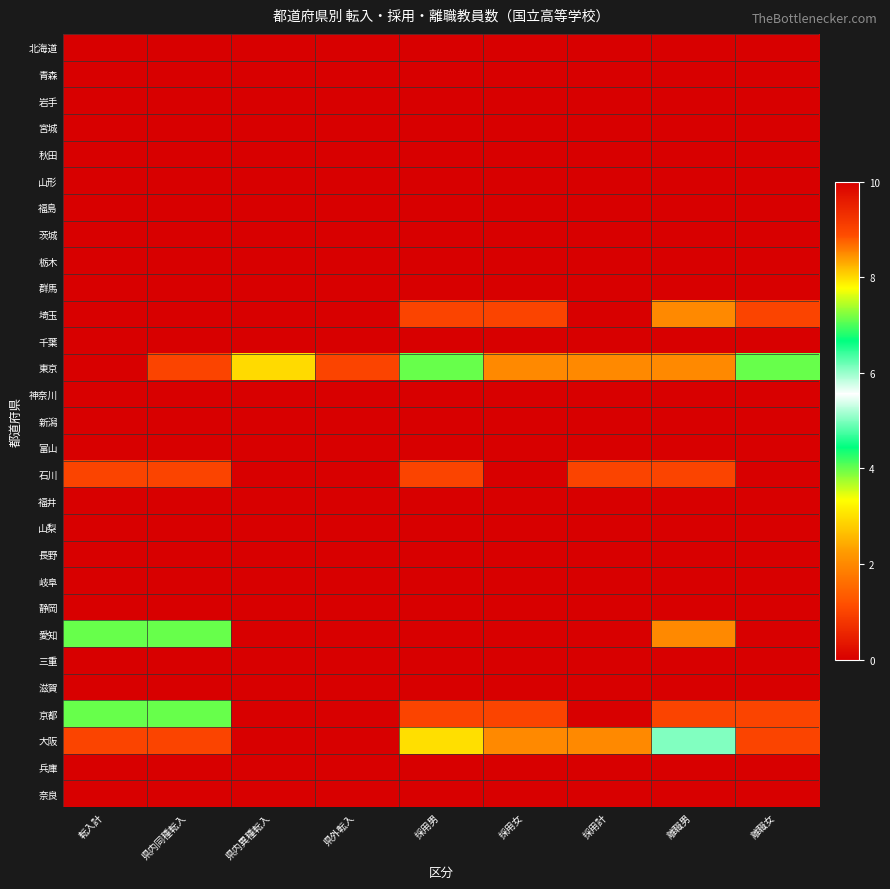

How many series are shown in this chart?

29